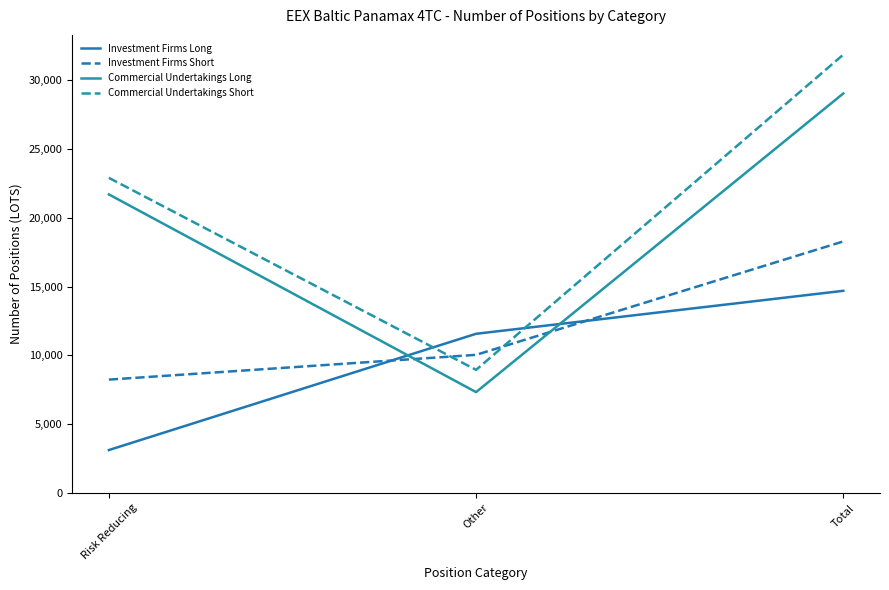

True or false: Commercial Undertakings Short has a value of 35731.6 at Risk Reducing.

False